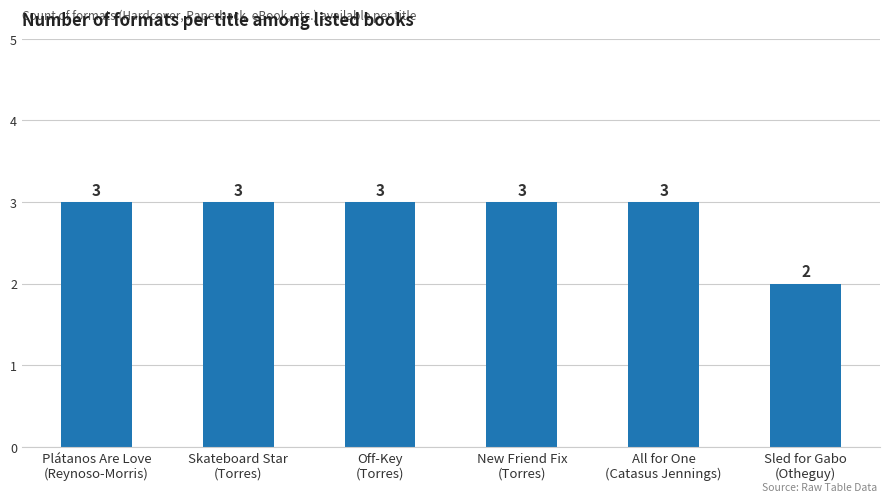

Is it true that the value at Off-Key
(Torres) is 3?

True